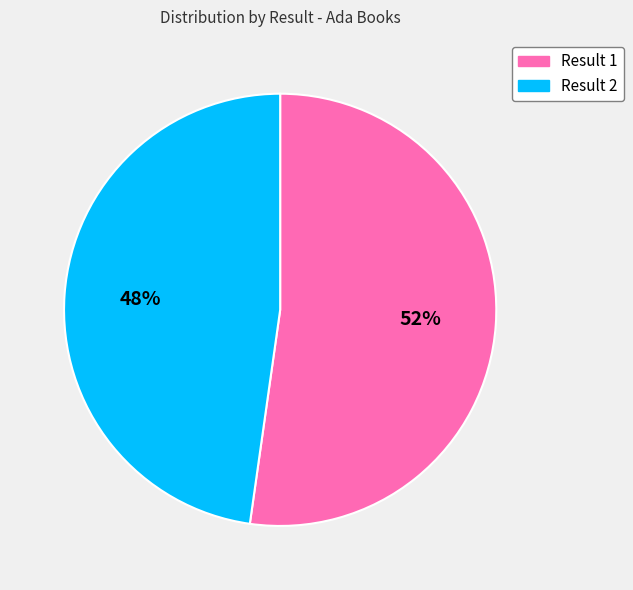

How many slices are in this pie chart?

2